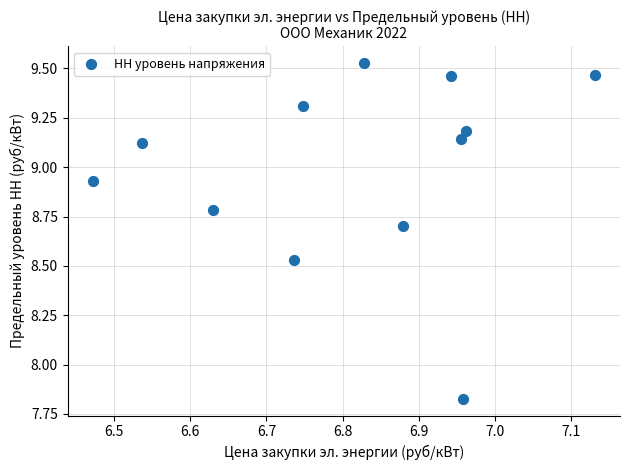

What is the average Y value?

9.0